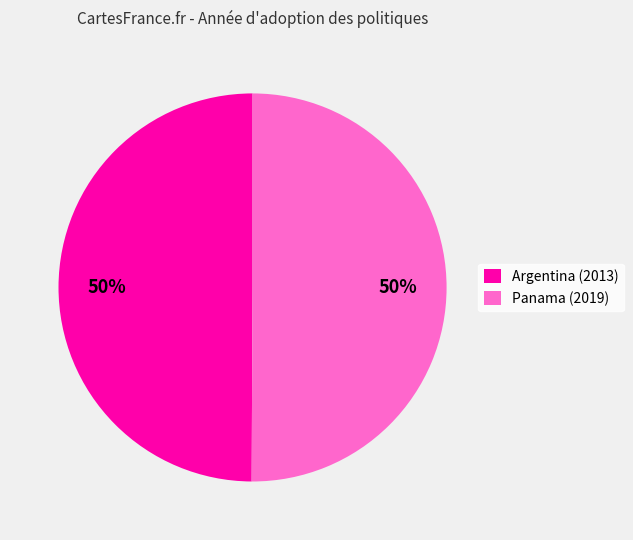

Count the number of slices in the pie.

2